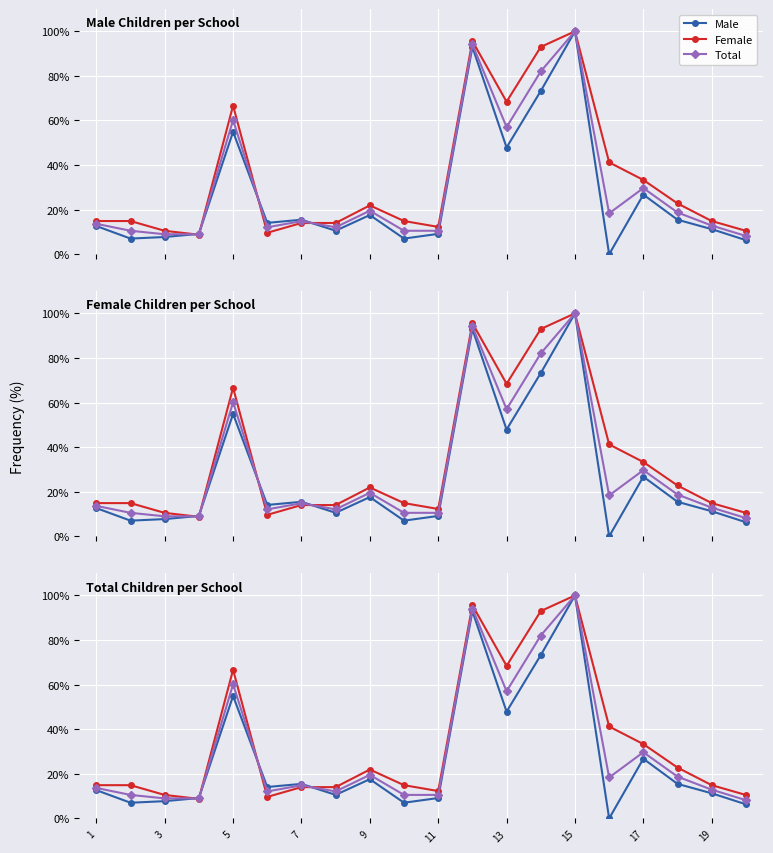

After their last crossing, which series has the higher values: Total or Female?

Female